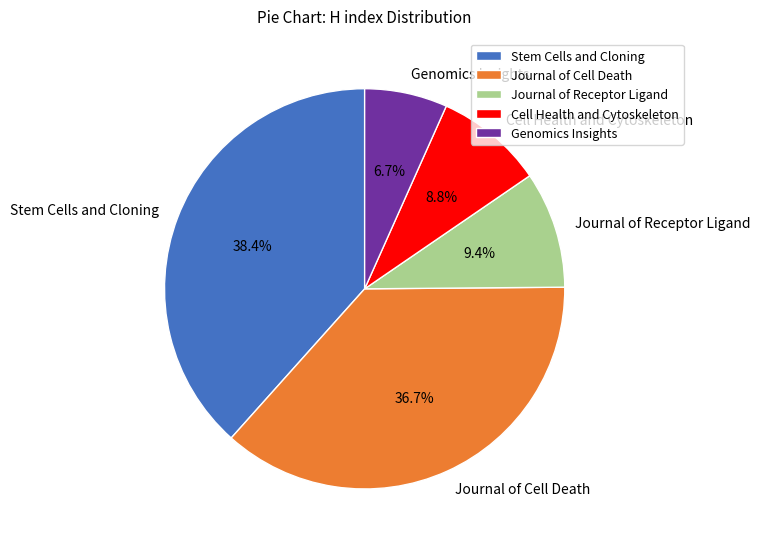

Rank the categories by value from lowest to highest.

Genomics Insights, Cell Health and Cytoskeleton, Journal of Receptor Ligand, Journal of Cell Death, Stem Cells and Cloning